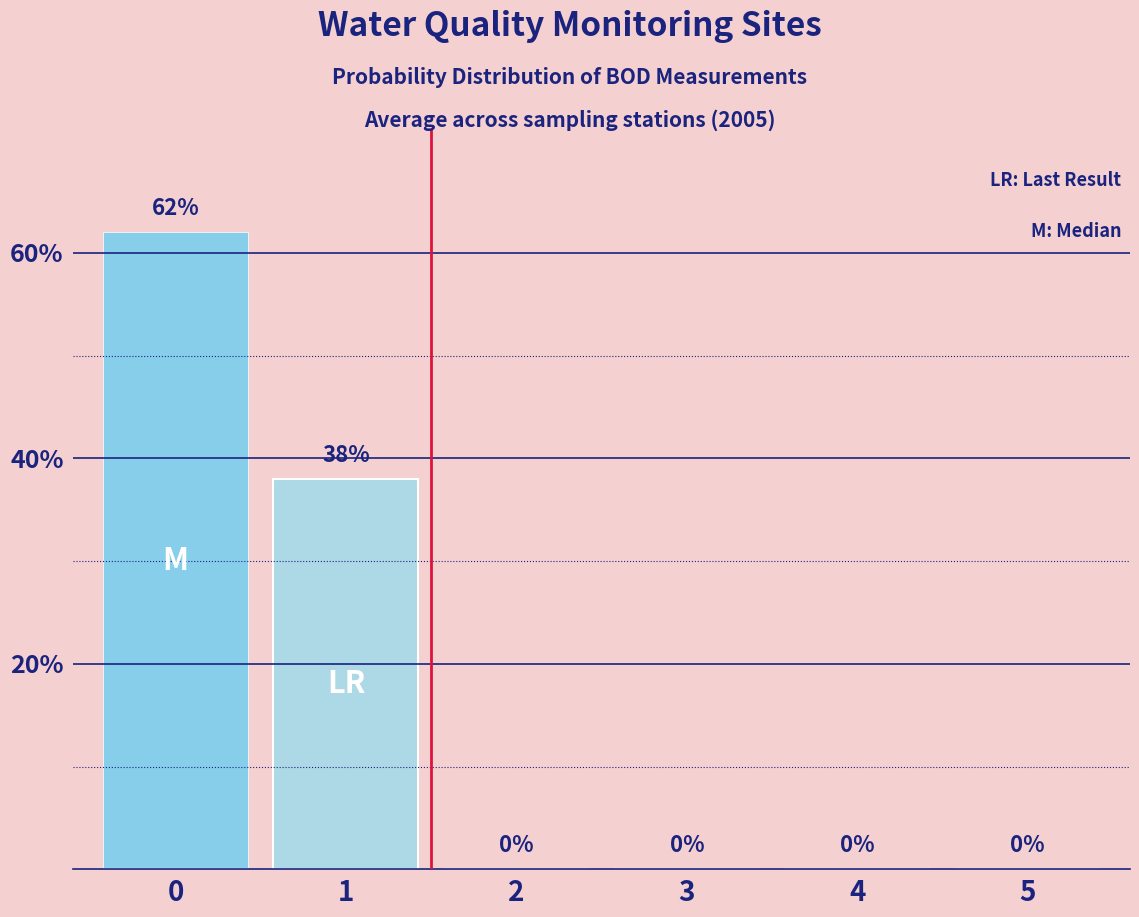

What is the sum of all LR: Last Result values?

38